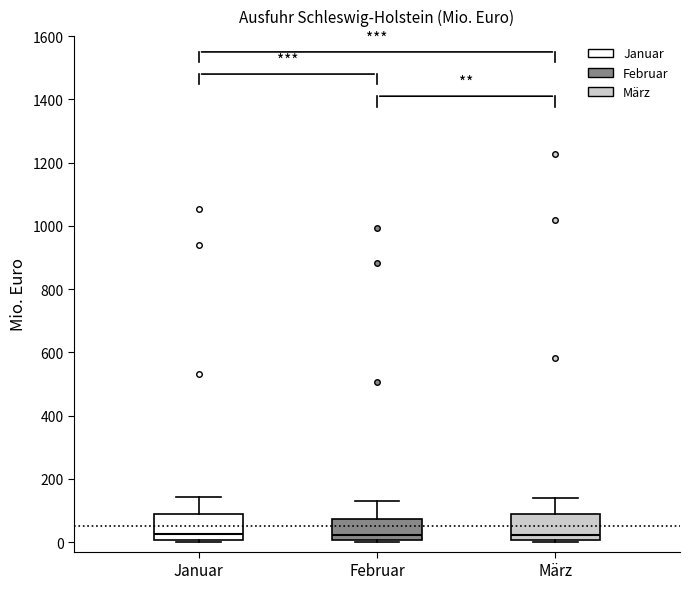

Where does the upper whisker of the box for März end on the y-axis? The values are not printed on the chart, so give them approximately, as read against the axis.

140